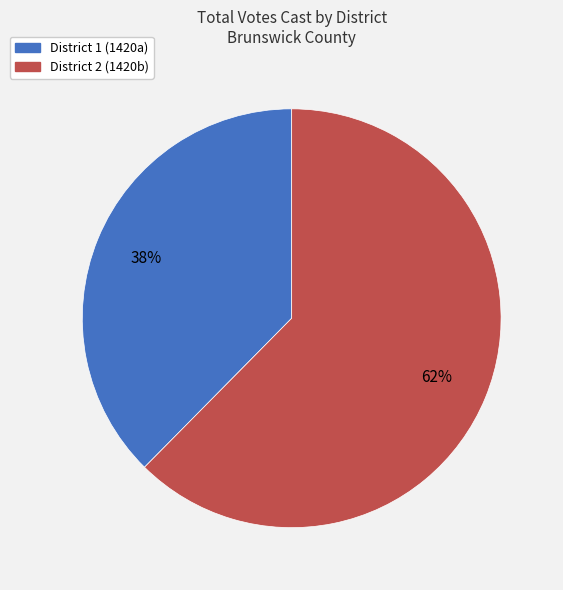

How many segments does this pie chart have?

2